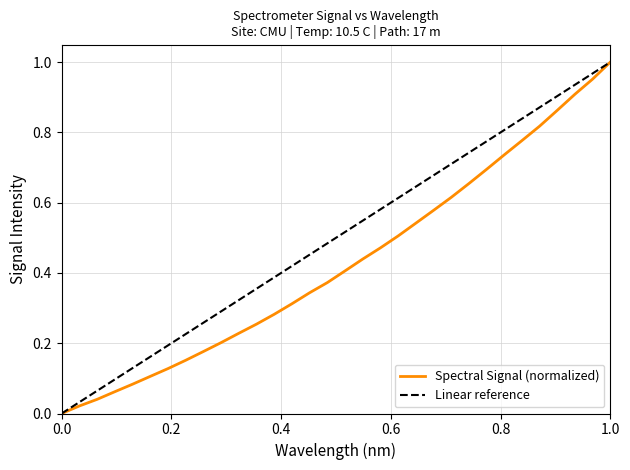

Is it true that Spectral Signal (normalized) equals 0.6 at 0.0?

False